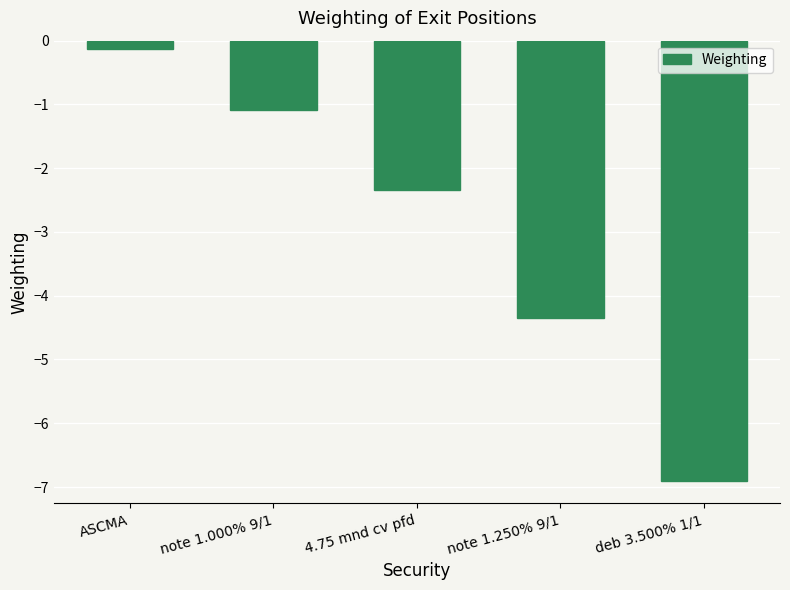

The chart shows a value of -6.9 at deb 3.500% 1/1. True or false?

True